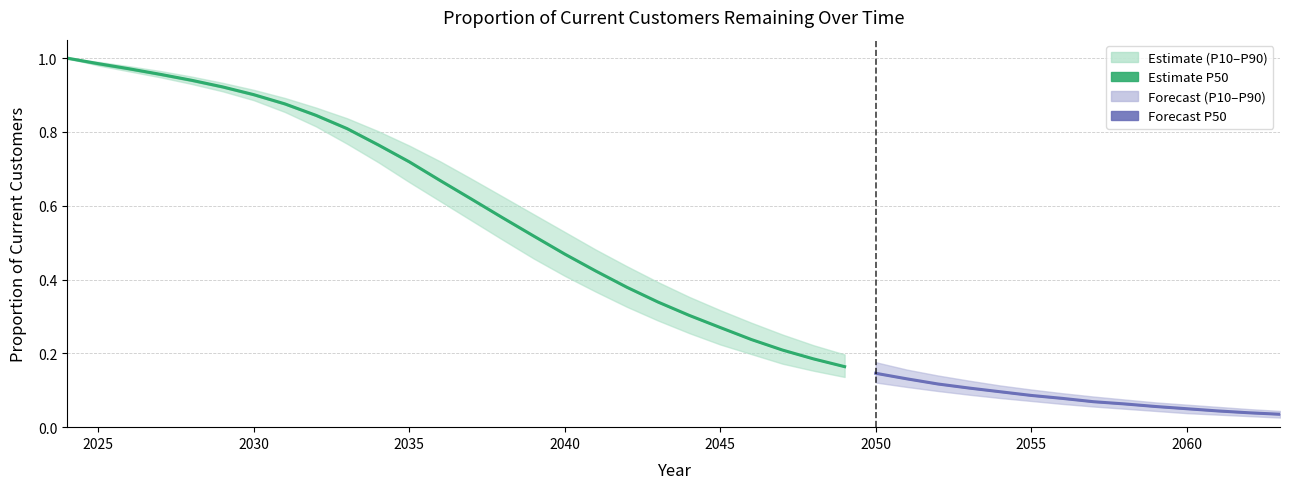

At which category does the chart reach its minimum across all series?

2063